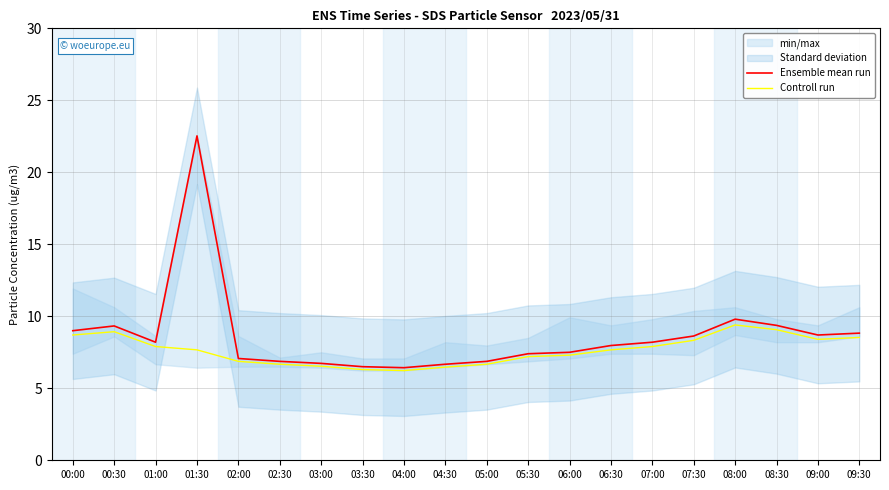

The value of Ensemble mean run at 01:30 is 5.6. True or false?

False